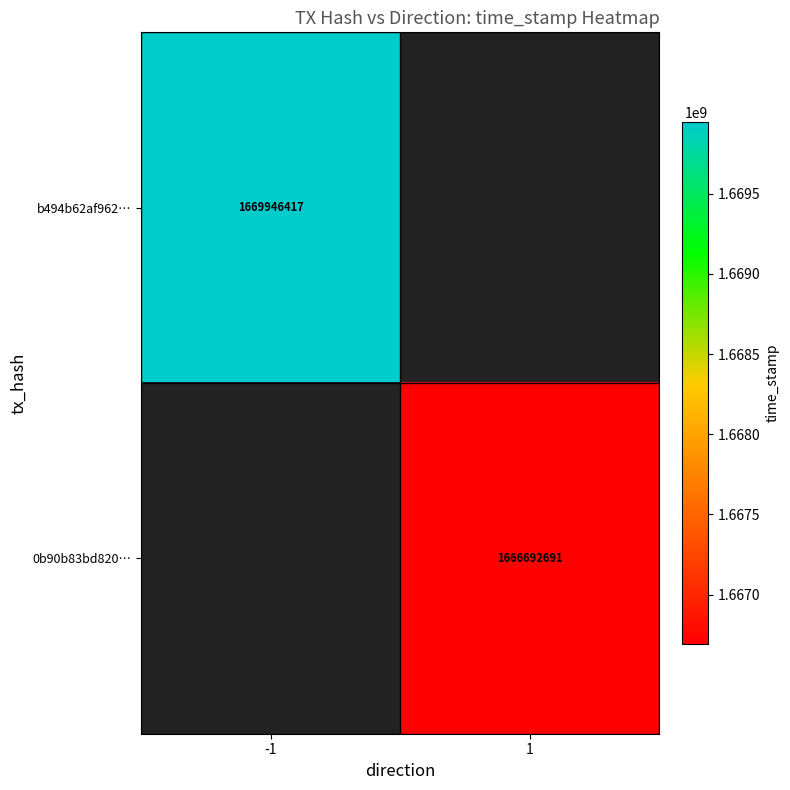

True or false: b494b62af962… has a value of 1669946417 at -1.

True